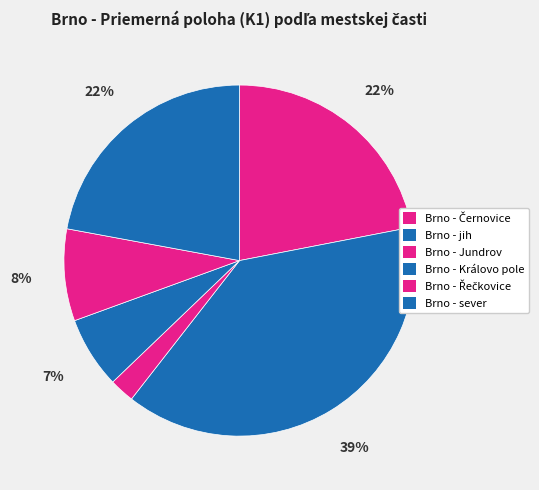

What is the largest slice in the pie chart?

Brno - jih